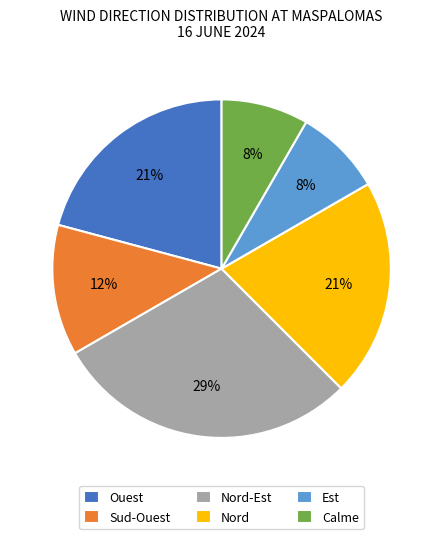

Is it true that Est is 8% of the pie?

True